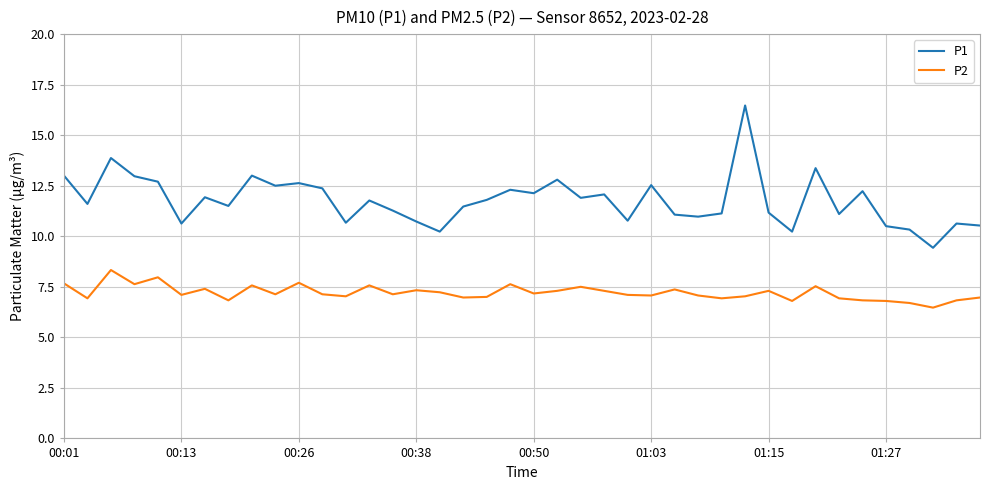

Rank the series by their maximum value, from highest to lowest.

P1, P2